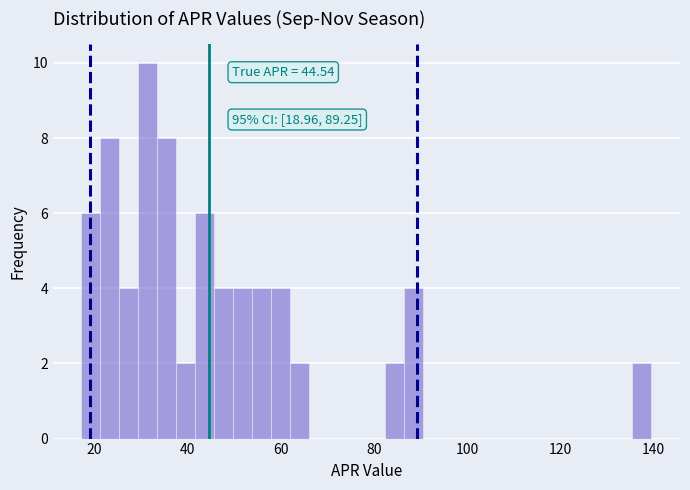

Read against the x-axis, roughly where is the centre of the tallest bar?

32